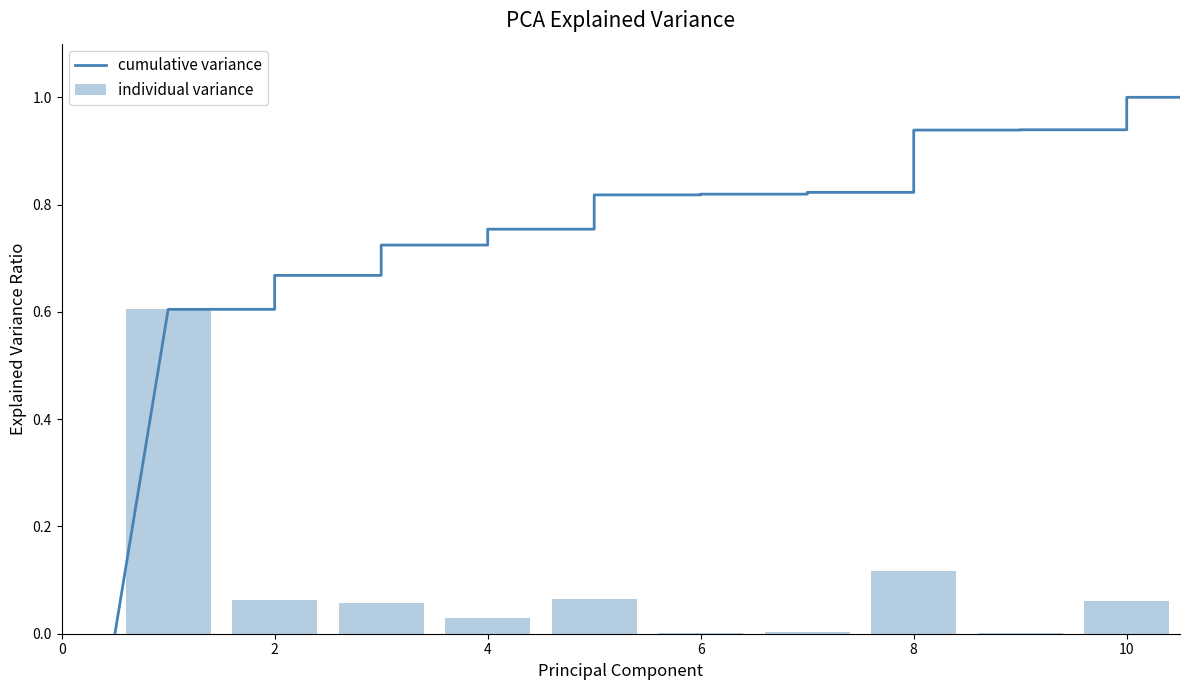

The chart shows a value of 1.0 at 工资奖金津补贴. True or false?

False